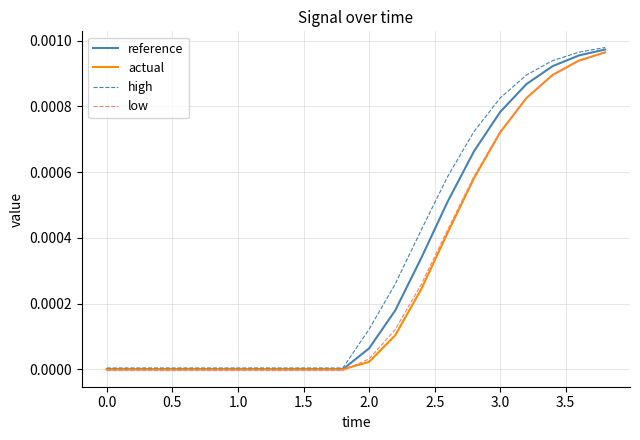

Which series has the widest spread of values?

high